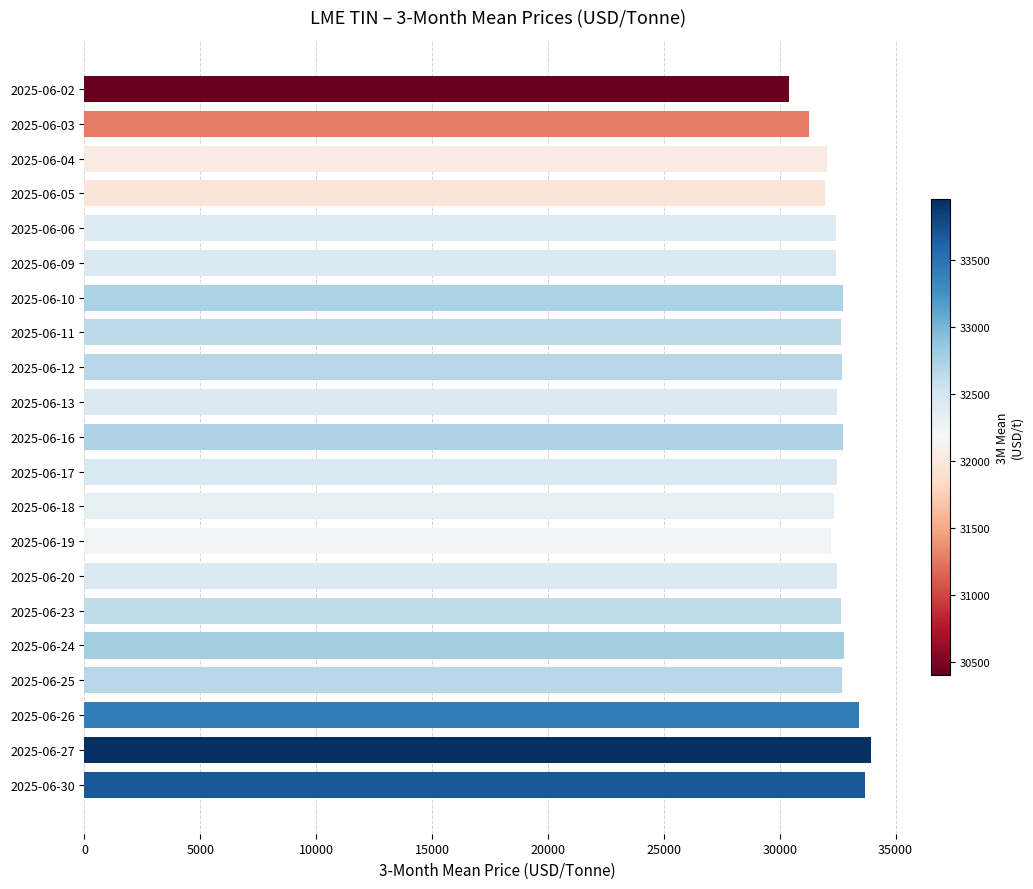

Which has a higher value, 2025-06-27 or 2025-06-12?

2025-06-27